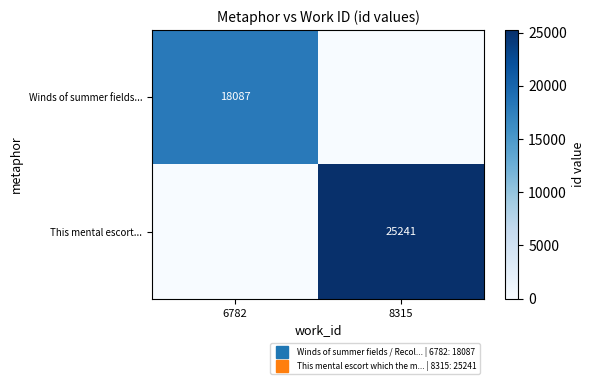

What is the maximum value for This mental escort...?

25241